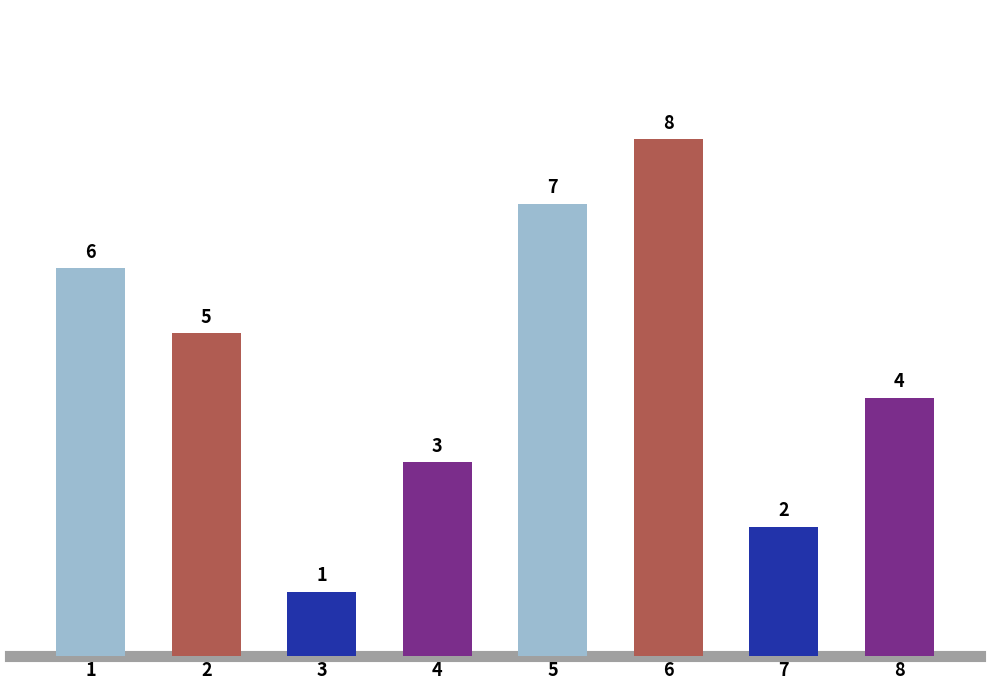

At which label is the value closest to 4?

8